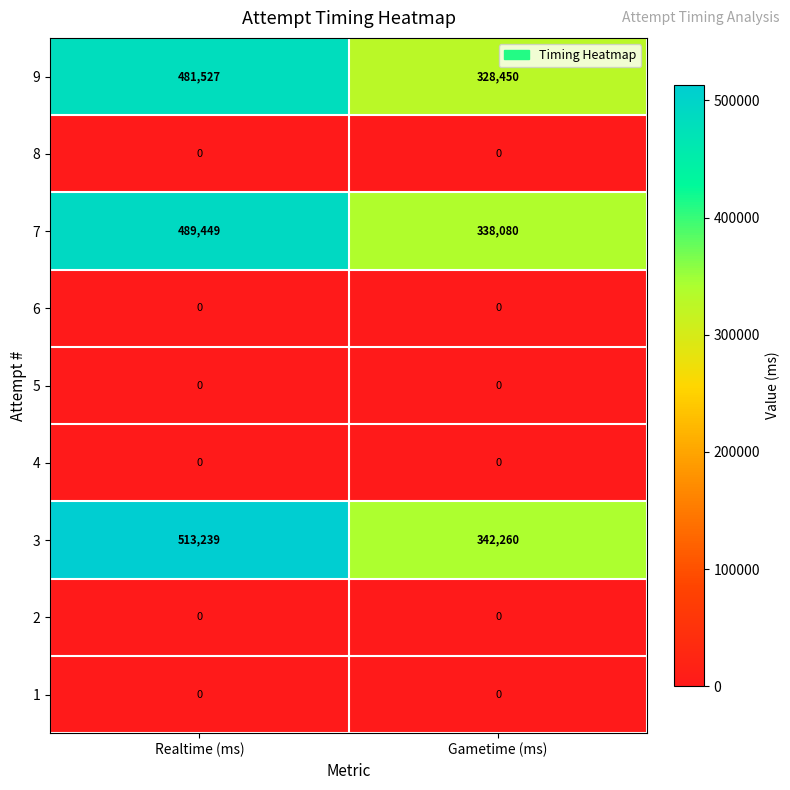

What is the total value across all series at Gametime (ms)?

1008790